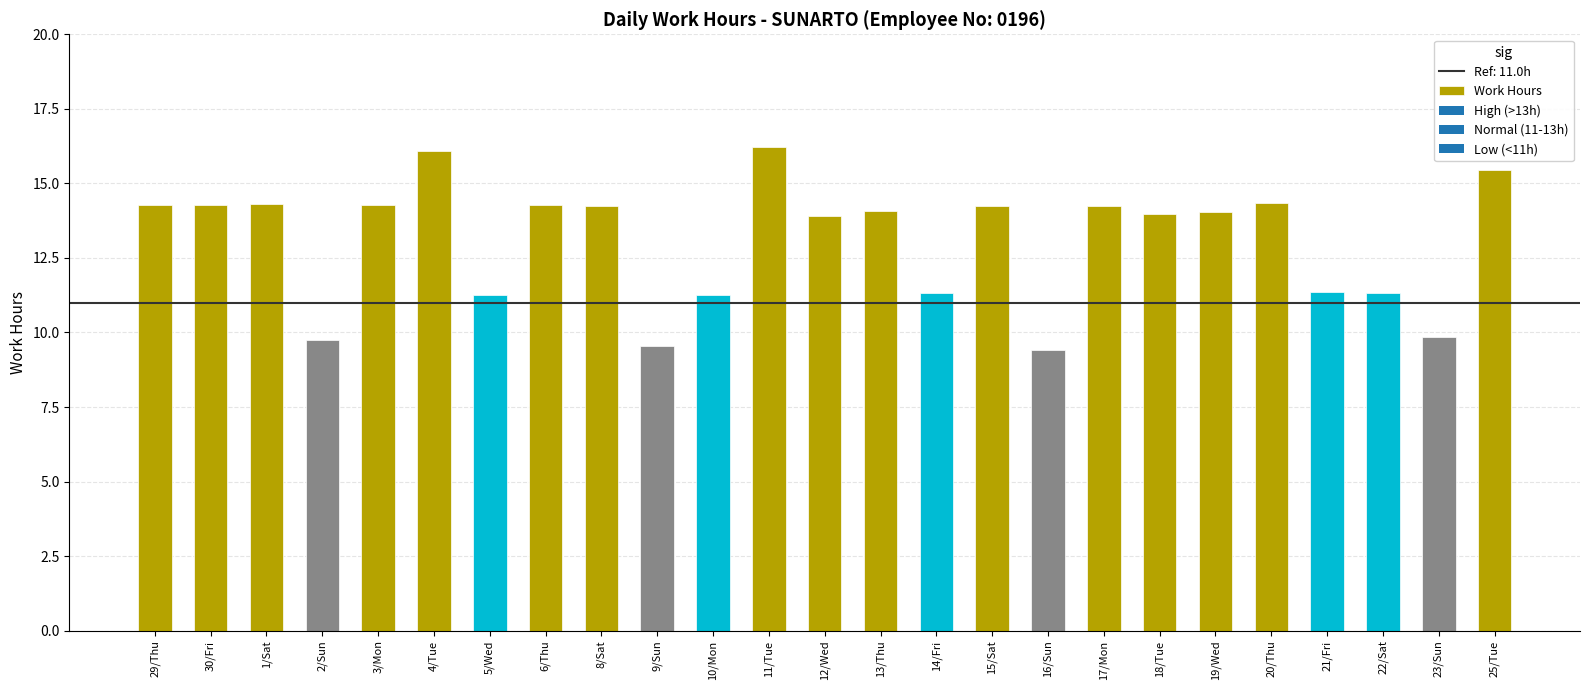

Is it true that the value at 13/Thu is 14.1?

True